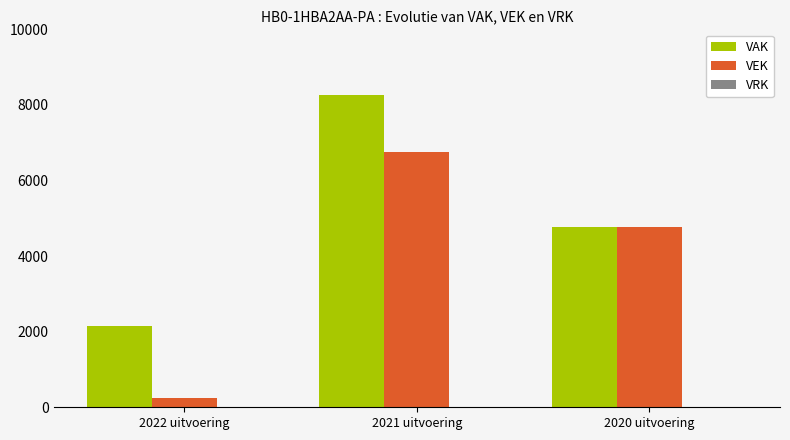

True or false: VAK has a value of 3055 at 2022 uitvoering.

False